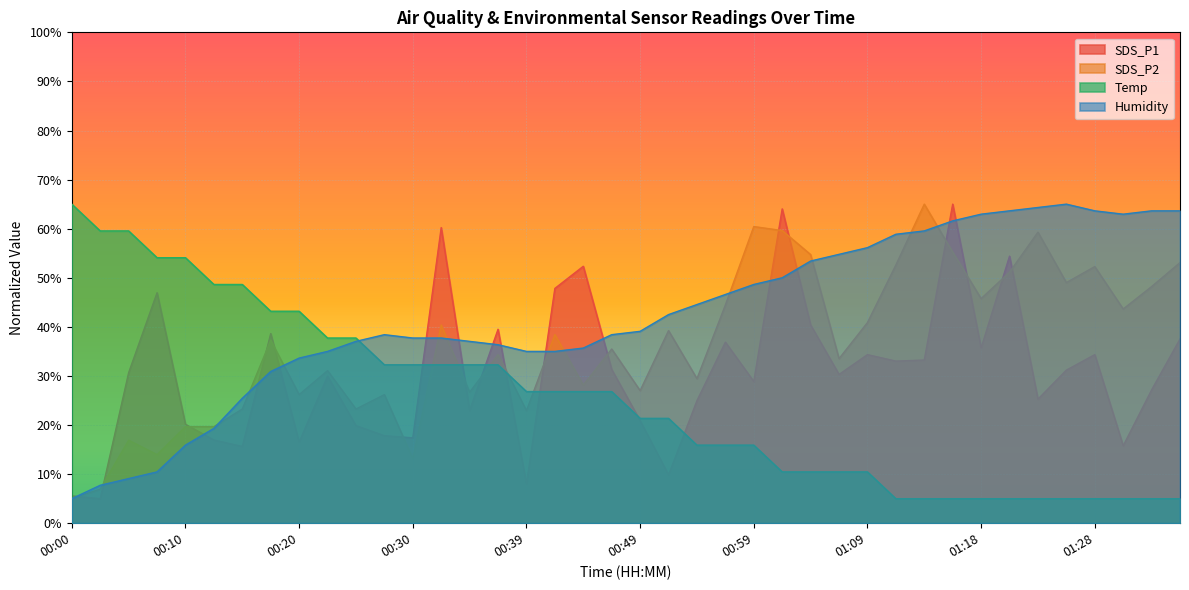

Which series has the largest total across all categories?

Humidity